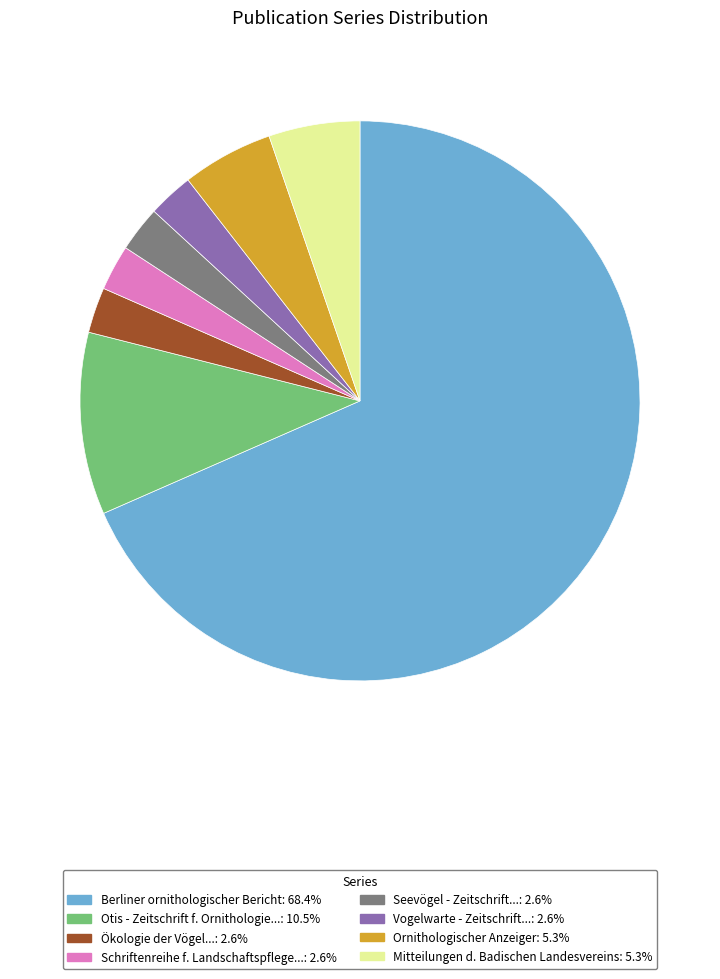

Is the sum of Ökologie der Vögel...: 2.6% and Ornithologischer Anzeiger: 5.3% greater than half?

No